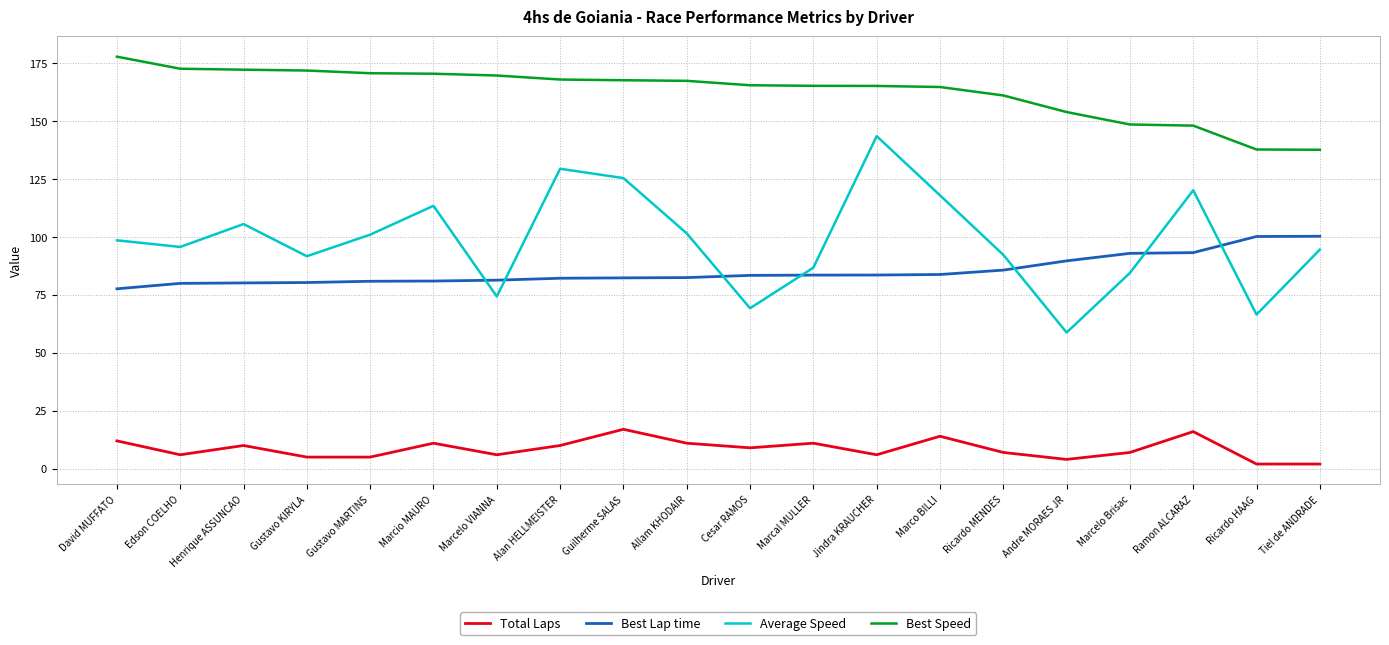

The value of Best Lap time at Ricardo MENDES is 85.7. True or false?

True